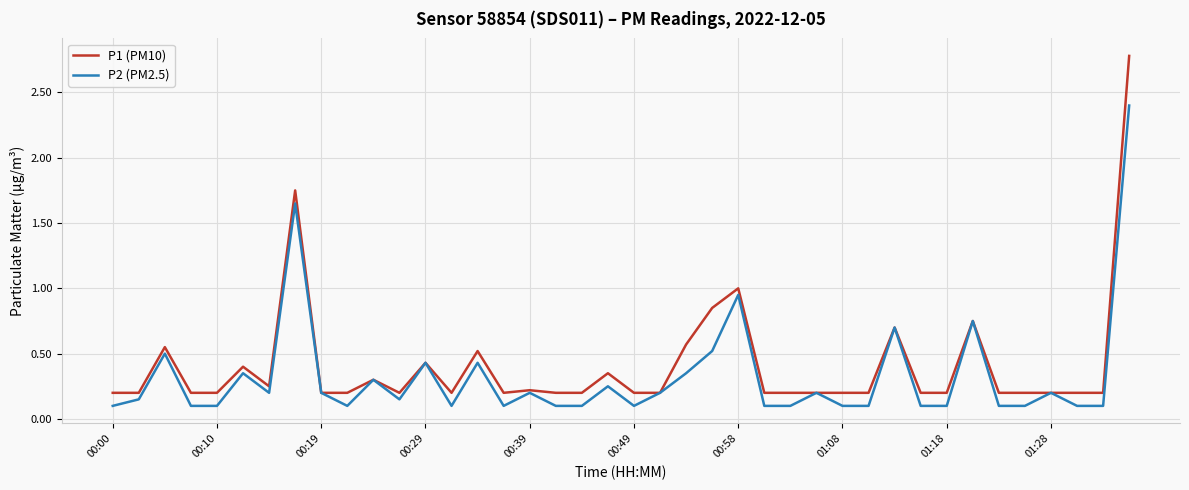

What is the greatest value displayed?

2.8